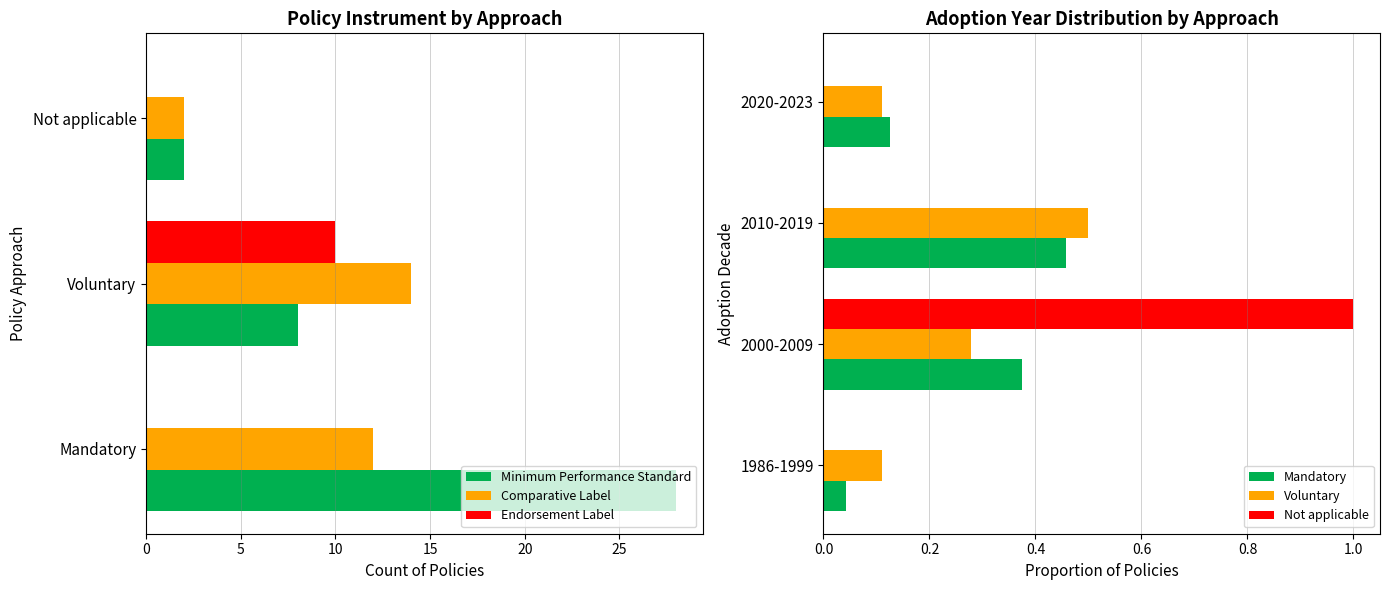

What is the sum of all Endorsement Label values?

10